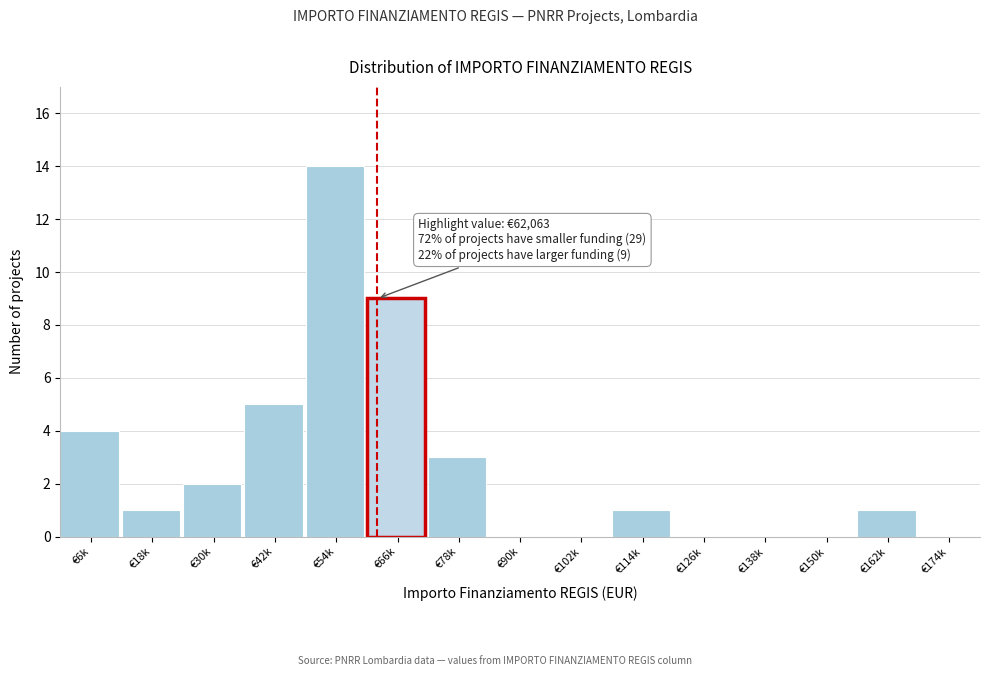

Reading left to right, list all the values displayed in this chart.

€6k=4	€18k=1	€30k=2	€42k=5	€54k=14	€66k=9	€78k=3	€90k=0	€102k=0	€114k=1	€126k=0	€138k=0	€150k=0	€162k=1	€174k=0